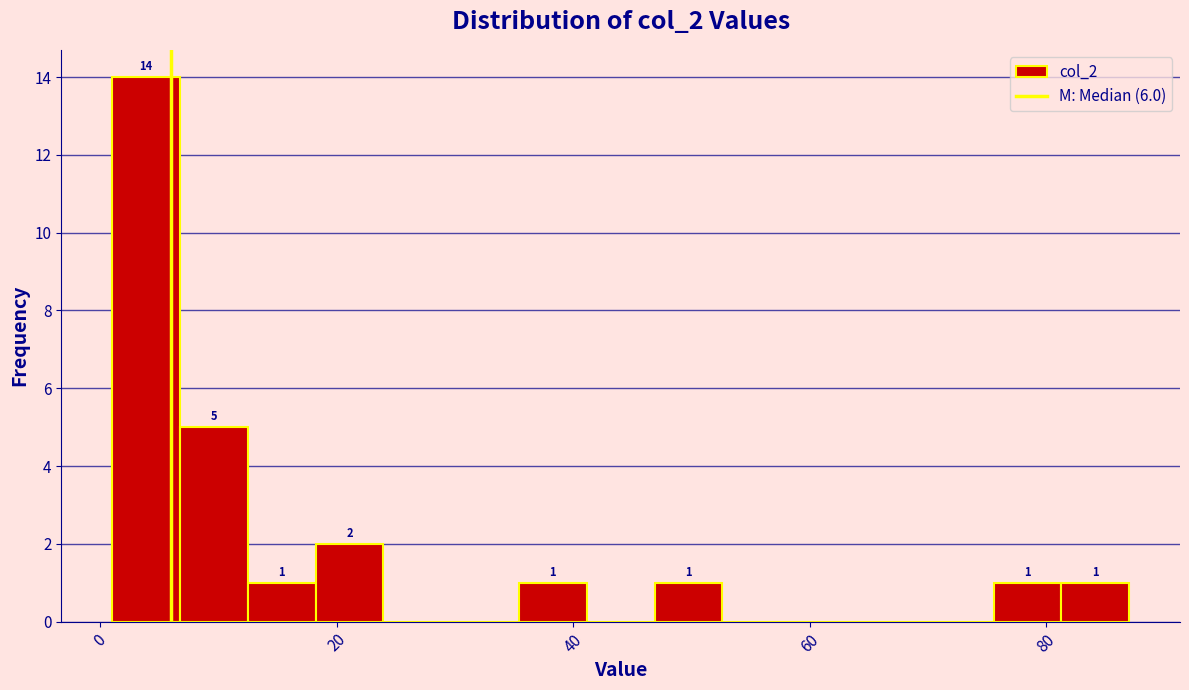

Around what value on the x-axis is the tallest bar? Give the approximate position of its centre, as read against the axis.

4